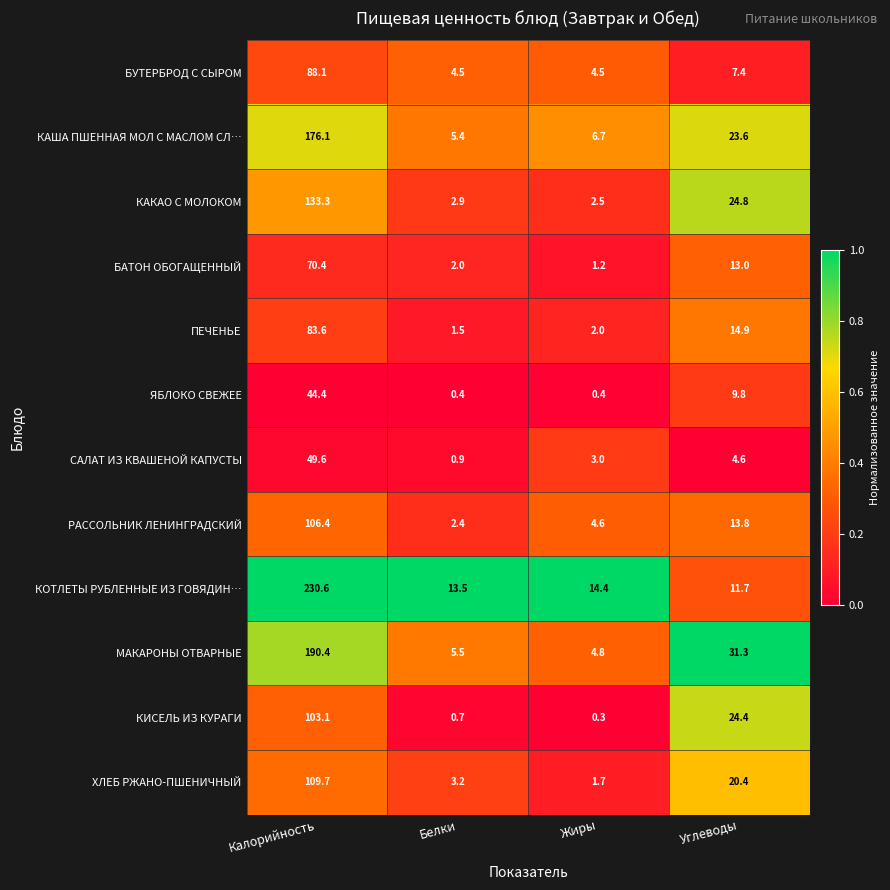

Which series has the widest spread of values?

КОТЛЕТЫ РУБЛЕННЫЕ ИЗ ГОВЯДИН…